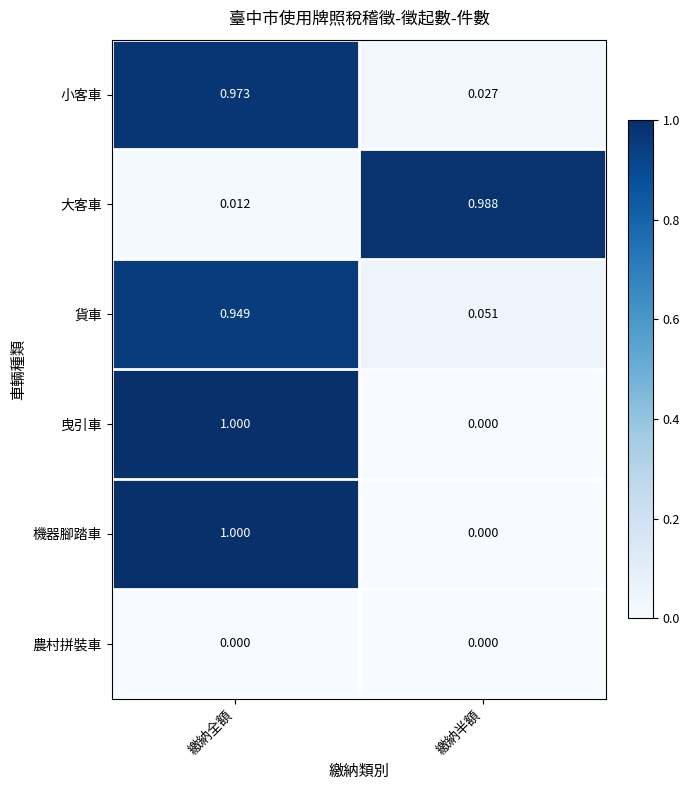

Which category has the lowest value in the 大客車 series?

繳納全額